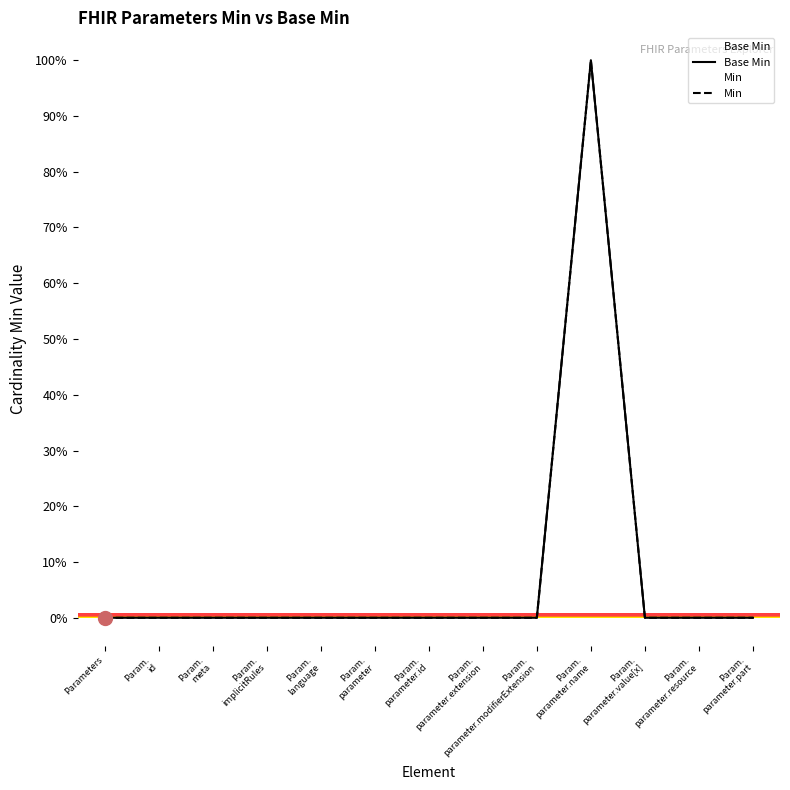

List the labels in order of Base Min value, smallest first.

Parameters, Param.
id, Param.
meta, Param.
implicitRules, Param.
language, Param.
parameter, Param.
parameter.id, Param.
parameter.extension, Param.
parameter.modifierExtension, Param.
parameter.value[x], Param.
parameter.resource, Param.
parameter.part, Param.
parameter.name